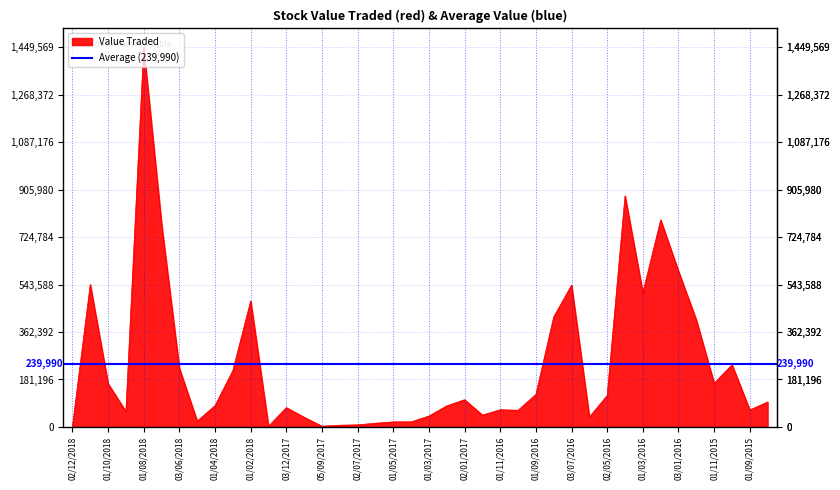

Reading left to right, list all the values displayed in this chart.

1104	543918	165974	58586	1449569	775735	224193	22186	81350	215475	481394	2520	73699	36783	2715	6460	7833	14031	19197	19397	41532	80329	103861	45284	65459	63569	124222	420418	541496	37844	120166	882690	512835	790738	594663	408316	166392	237631	64822	95224